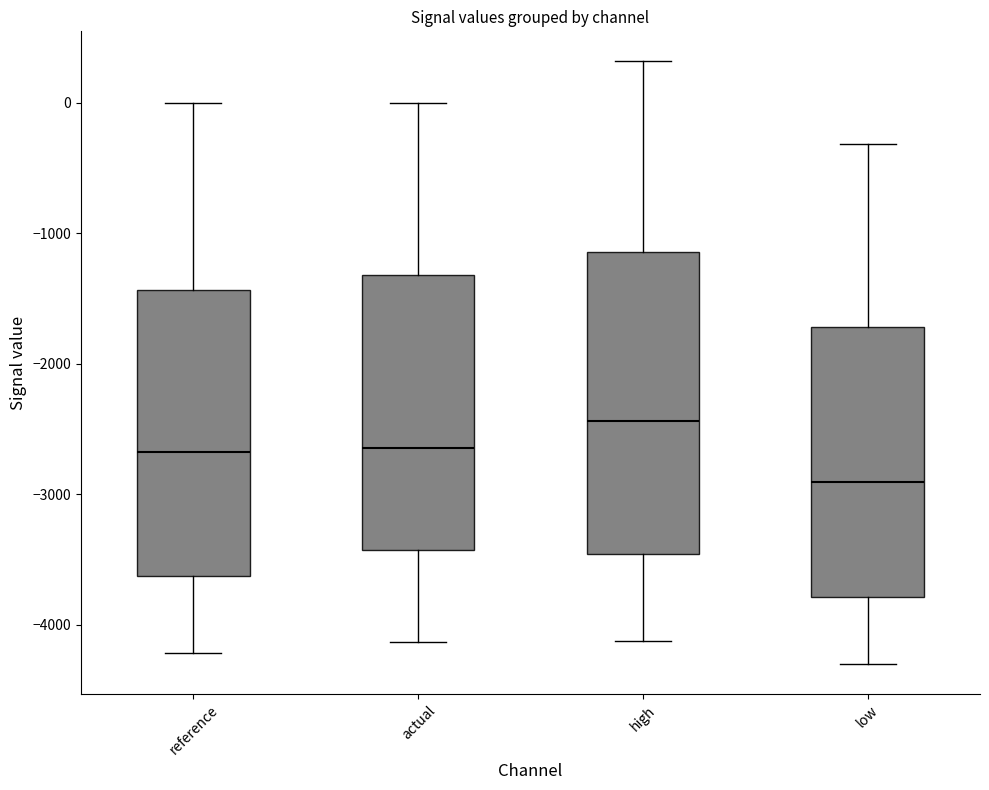

Reading left to right, transcribe this box plot: for each box, give where its median line is, the range the box spans, and where its two whiskers end, as read against the y-axis. The values are not printed on the chart, so give them approximately, as read against the axis.

reference: median -2700, box -3600 to -1400, whiskers -4200 to 0
actual: median -2600, box -3400 to -1300, whiskers -4100 to 0
high: median -2400, box -3500 to -1100, whiskers -4100 to 300
low: median -2900, box -3800 to -1700, whiskers -4300 to -300